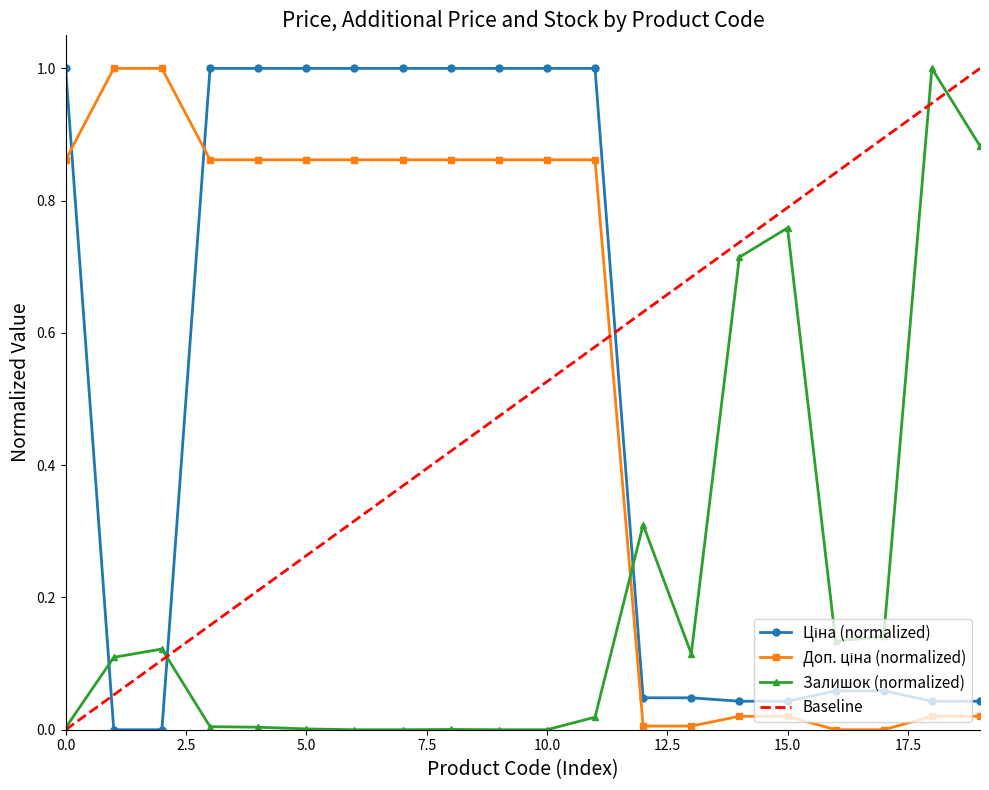

Which series has the largest range (max minus min)?

Ціна